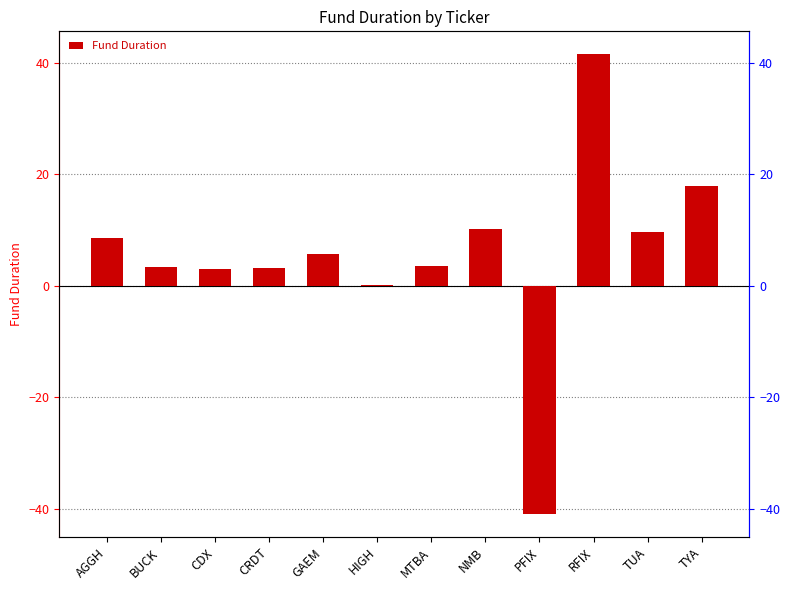

Where is the data nearest to the value 0?

HIGH